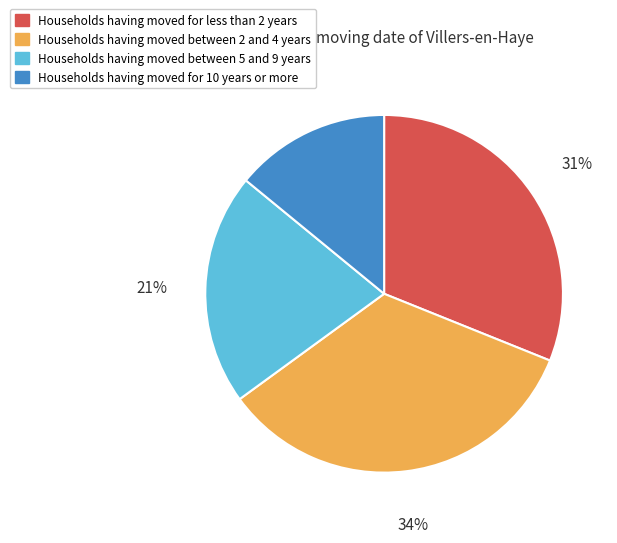

Is there any slice that represents more than half of the pie?

No